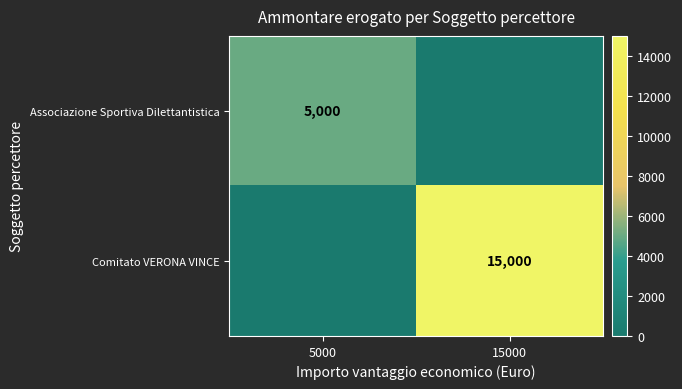

The Associazione Sportiva Dilettantistica series shows 5000 at 5000. True or false?

True